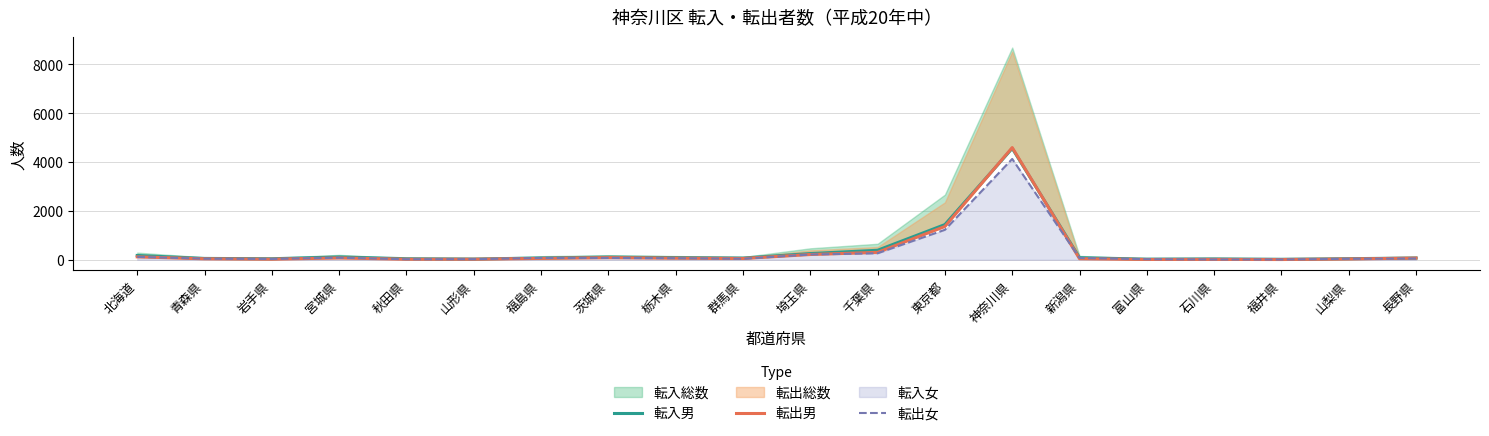

After their last crossing, which series has the higher values: 転出男 or 転入男?

転入男